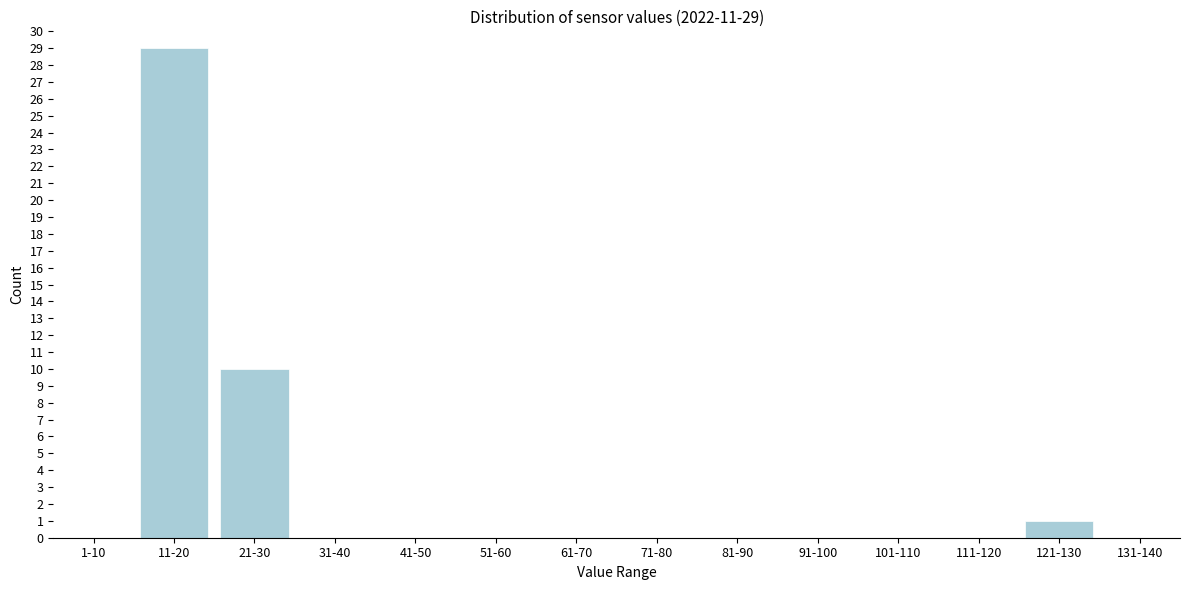

Reading right to left, transcribe all the data shown in this chart.

131-140=0	121-130=1	111-120=0	101-110=0	91-100=0	81-90=0	71-80=0	61-70=0	51-60=0	41-50=0	31-40=0	21-30=10	11-20=29	1-10=0